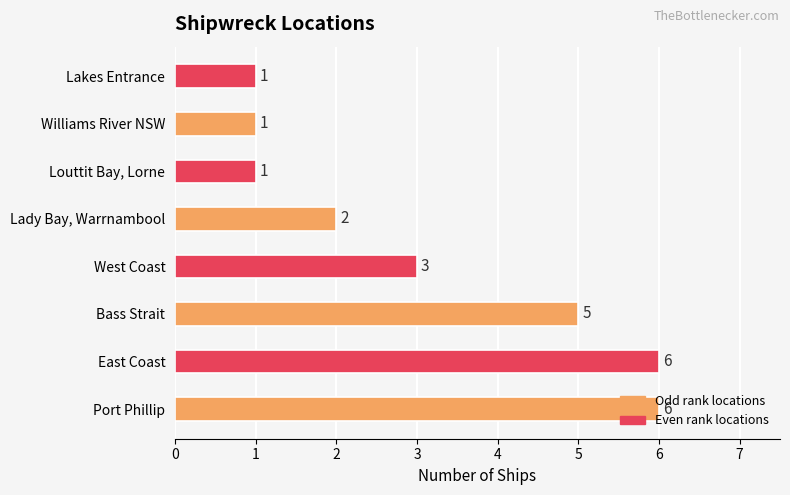

What is the greatest value displayed?

6